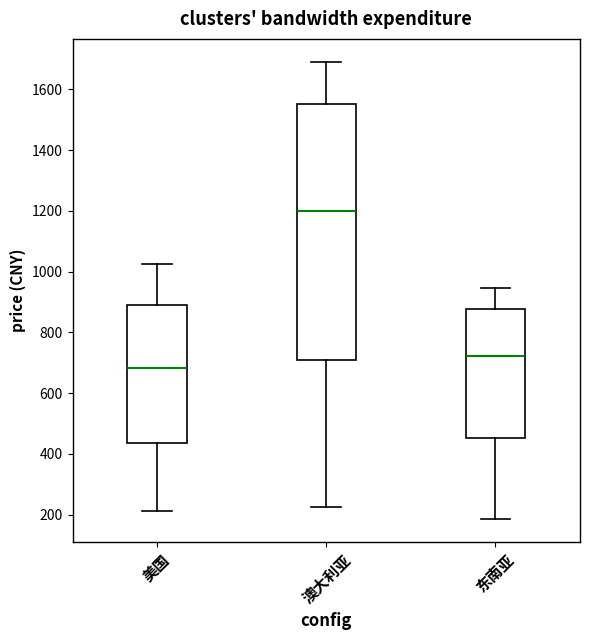

Which box is the tallest, from its lower edge to its upper edge?

澳大利亚